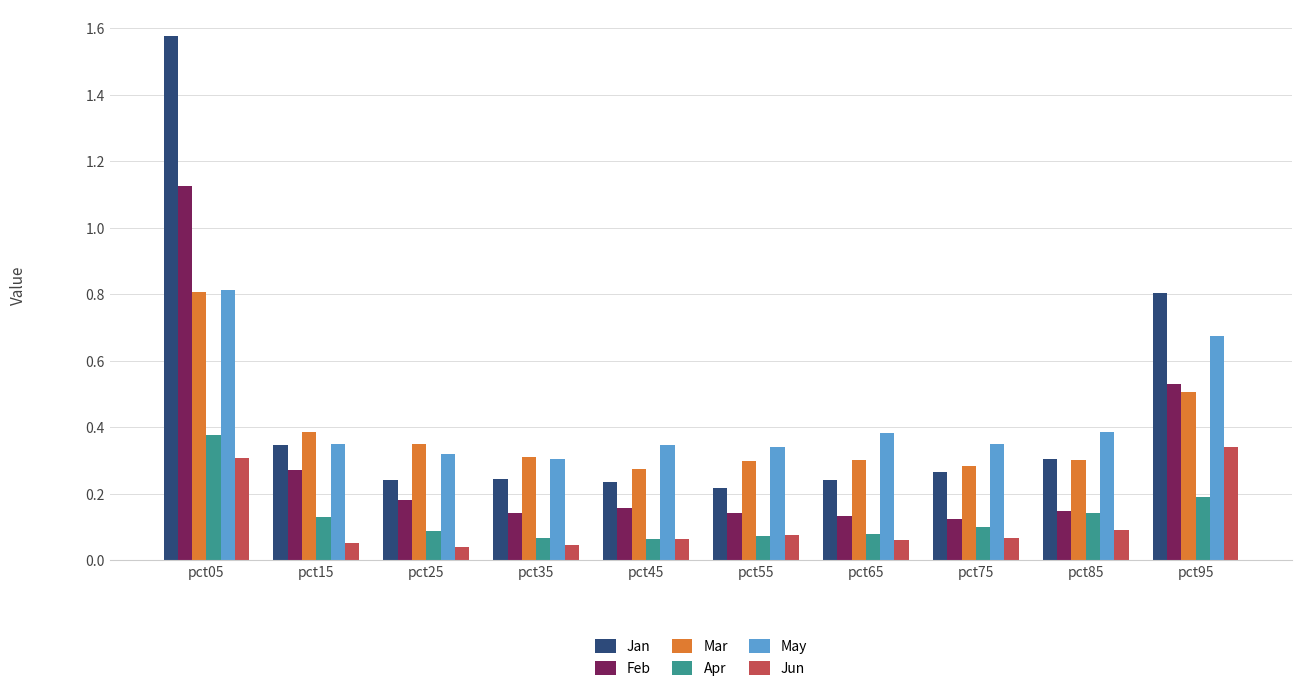

At how many categories does at least one series exceed 0?

10